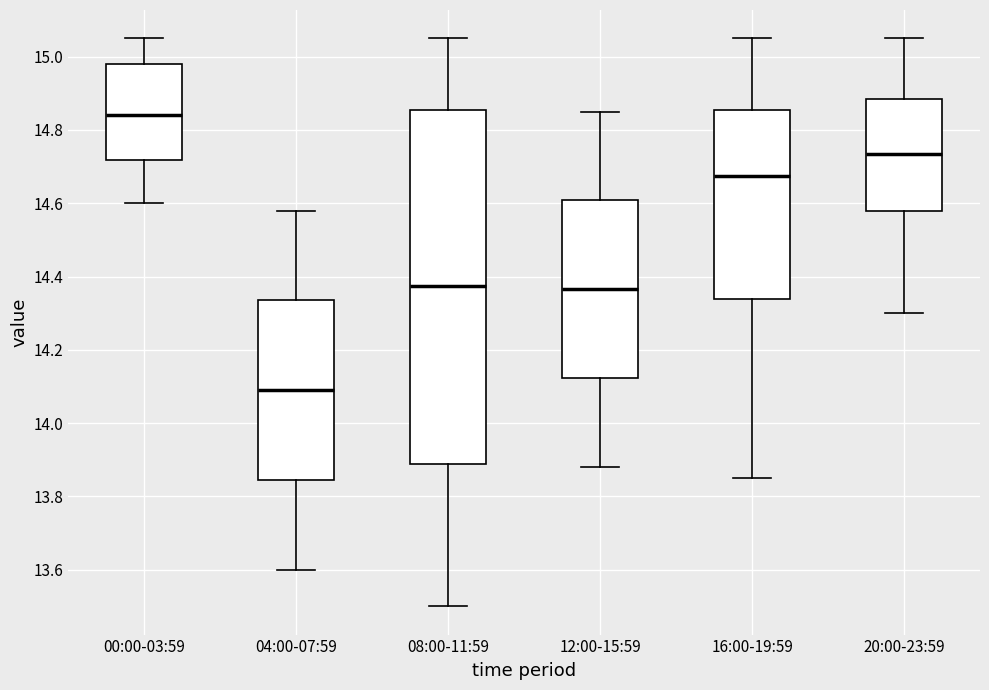

Reading left to right, transcribe this box plot: for each box, give where its median line is, the range the box spans, and where its two whiskers end, as read against the y-axis. The values are not printed on the chart, so give them approximately, as read against the axis.

00:00-03:59: median 14.84, box 14.72 to 14.98, whiskers 14.60 to 15.06
04:00-07:59: median 14.10, box 13.84 to 14.34, whiskers 13.60 to 14.58
08:00-11:59: median 14.38, box 13.88 to 14.86, whiskers 13.50 to 15.06
12:00-15:59: median 14.36, box 14.12 to 14.60, whiskers 13.88 to 14.86
16:00-19:59: median 14.68, box 14.34 to 14.86, whiskers 13.86 to 15.06
20:00-23:59: median 14.74, box 14.58 to 14.88, whiskers 14.30 to 15.06